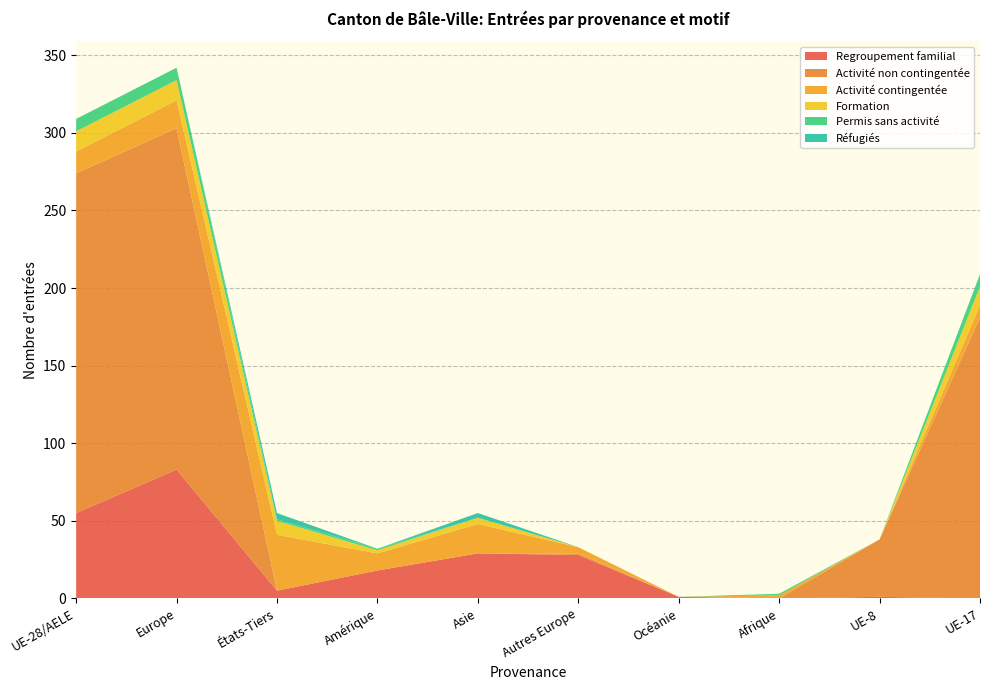

Reading left to right, list all the values displayed in this chart.

Regroupement familial: 55	83	5	18	29	28	1	0	1	0
Activité non contingentée: 219	220	0	0	0	1	0	0	37	181
Activité contingentée: 14	18	36	11	19	4	0	2	0	8
Formation: 13	13	9	2	4	0	0	0	0	12
Permis sans activité: 8	8	1	1	0	0	0	1	0	8
Réfugiés: 0	0	4	0	3	0	0	0	0	0